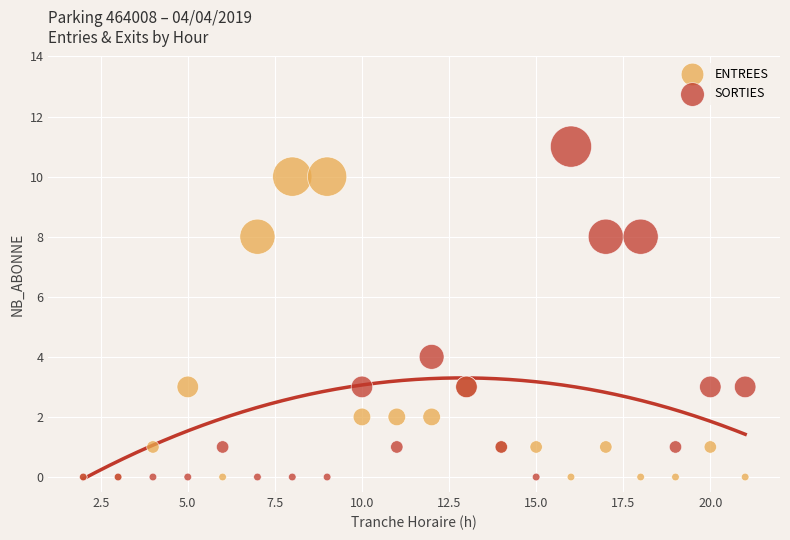

Which series has the widest spread of Y values?

SORTIES